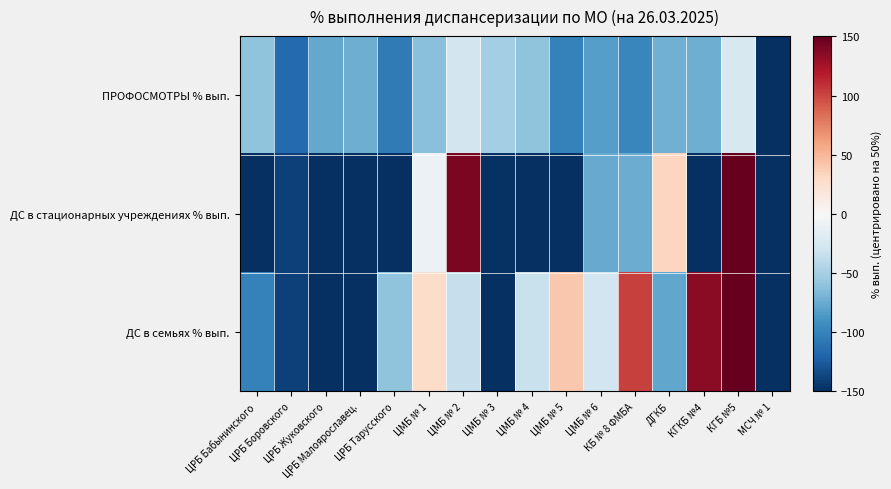

At which category is the sum across all series the highest?

КГБ №5